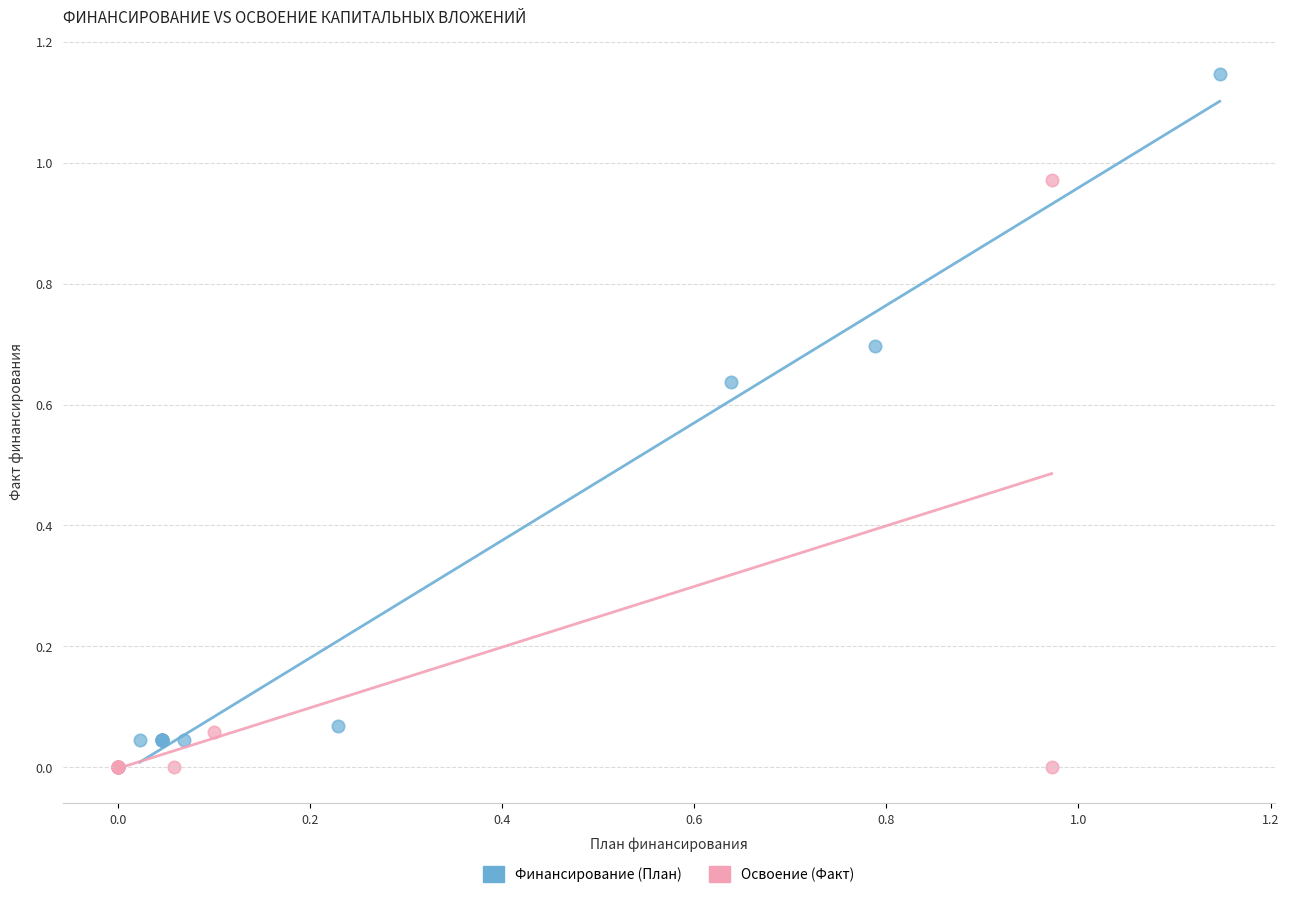

Which series contains the lowest Y value?

Освоение (Факт)